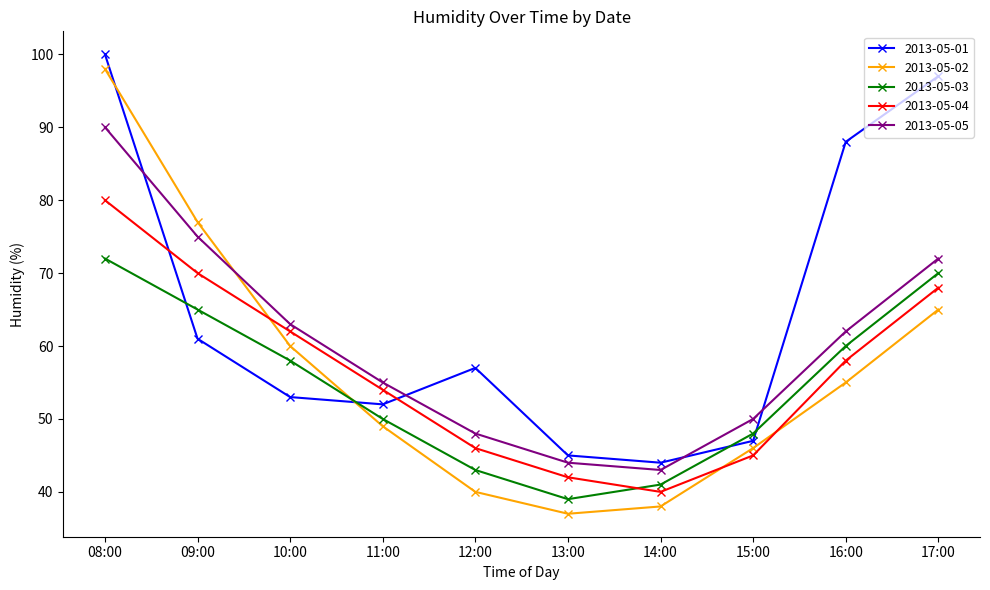

The 2013-05-01 series shows 47 at 15:00. True or false?

True